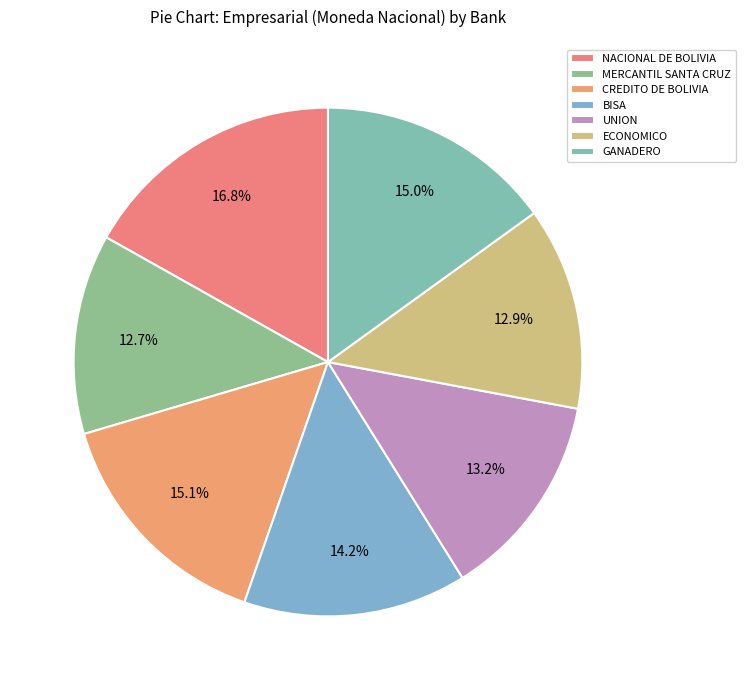

What is the ratio of the value at GANADERO to the value at BISA?

1.1